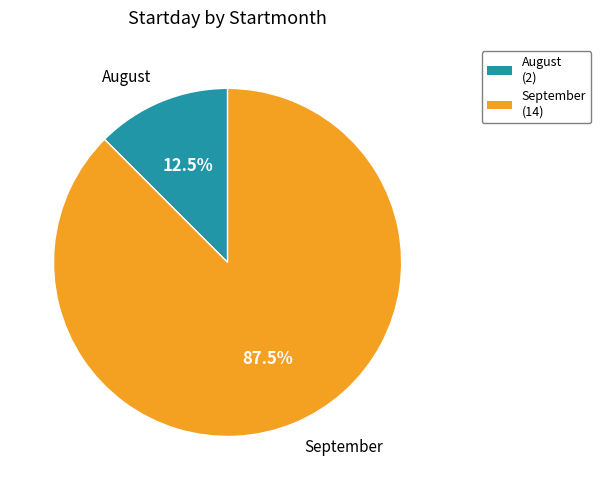

Is there any slice that represents more than half of the pie?

Yes